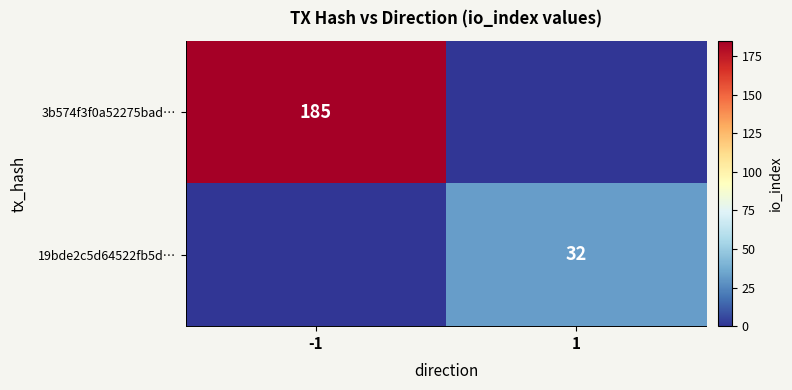

The 3b574f3f0a52275bad… series shows 56 at -1. True or false?

False